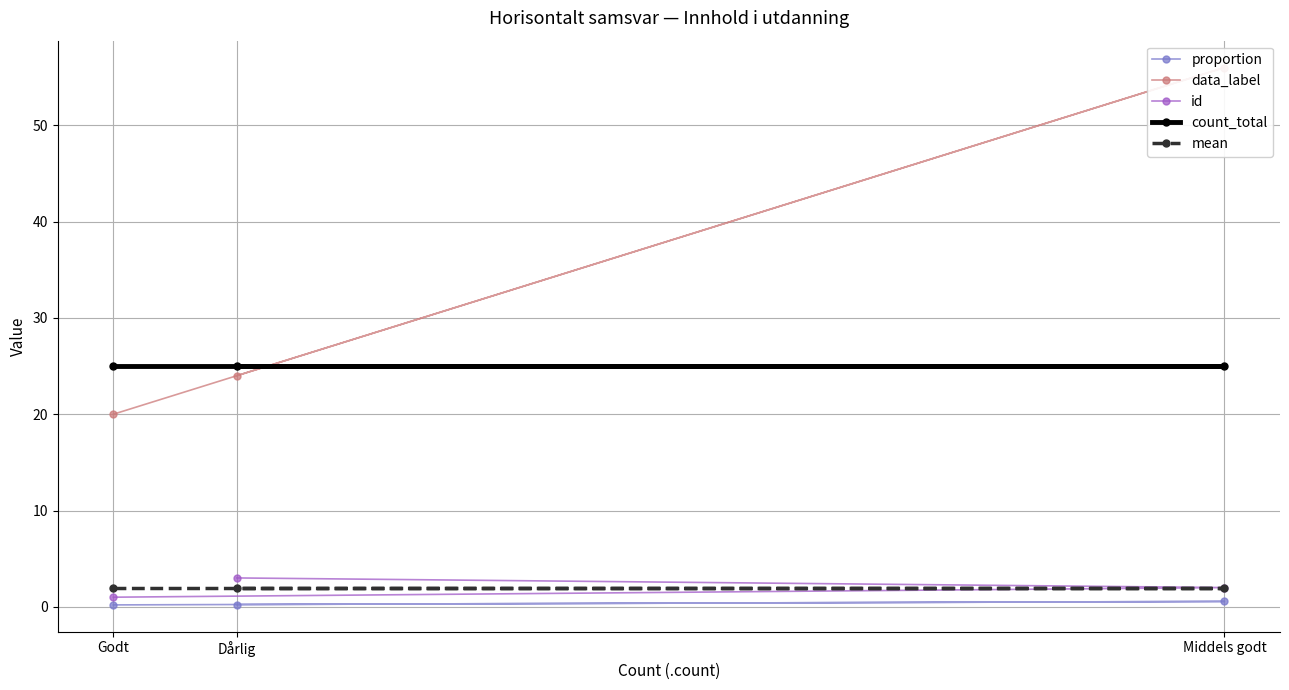

Which series changed the most between Godt and Dårlig?

data_label